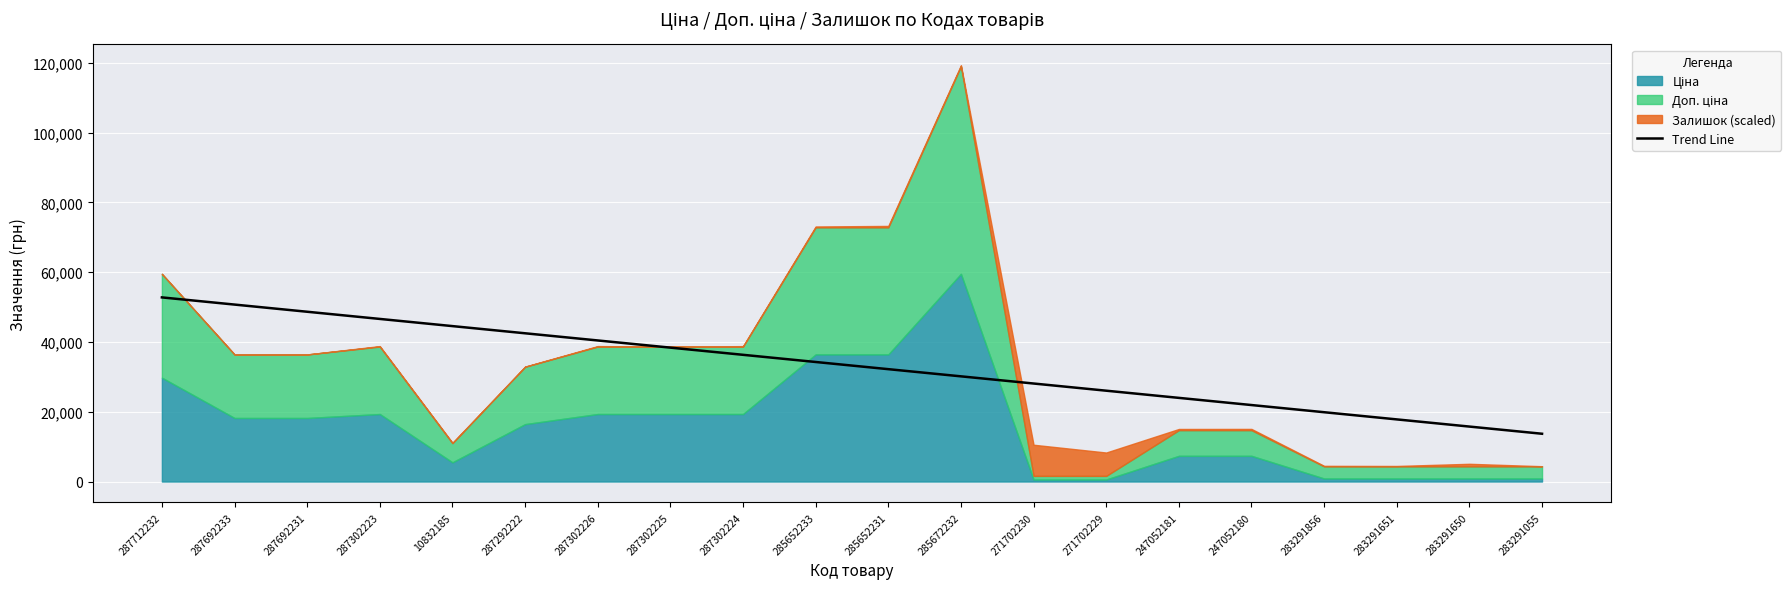

True or false: the data shows 27296.7 at 10832185.

False